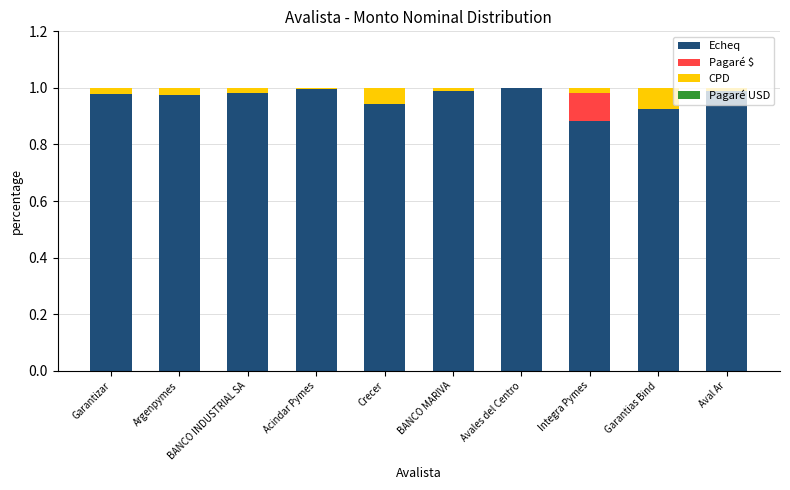

What is the sum of all Echeq values?

9.7